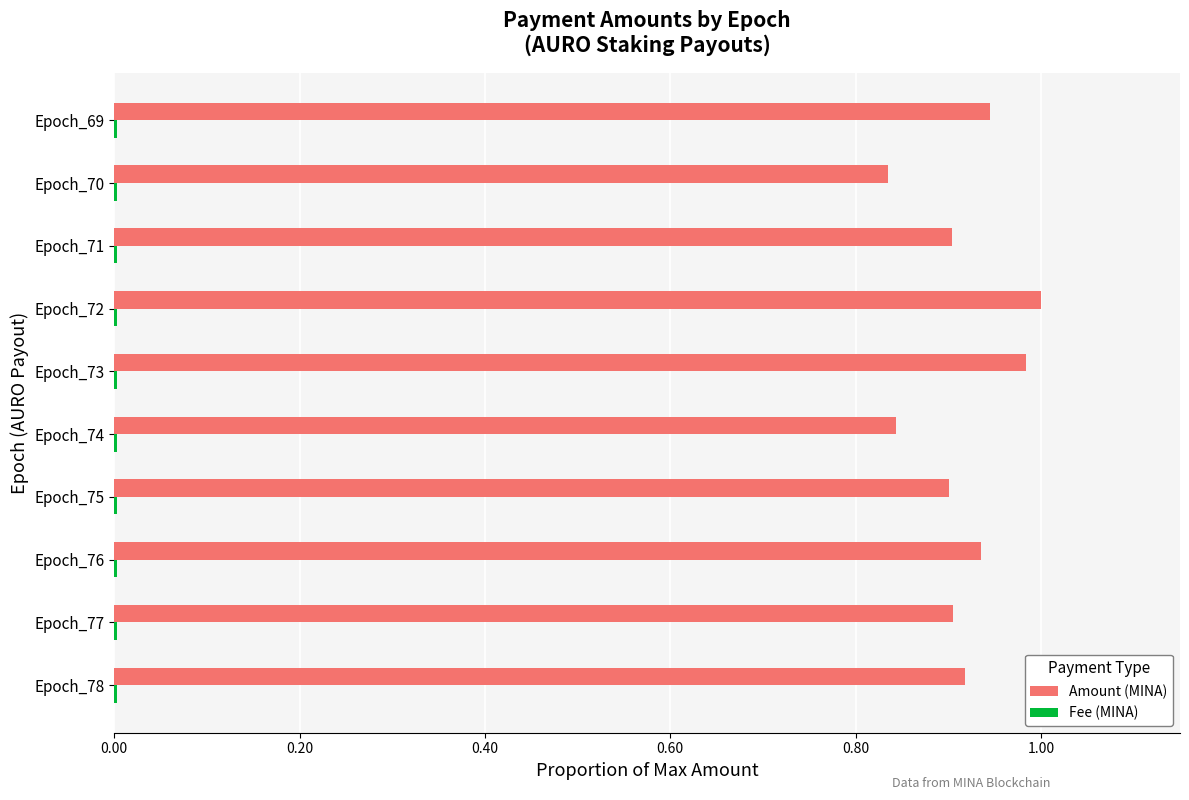

What is the sum of all Amount (MINA) values?

9.2